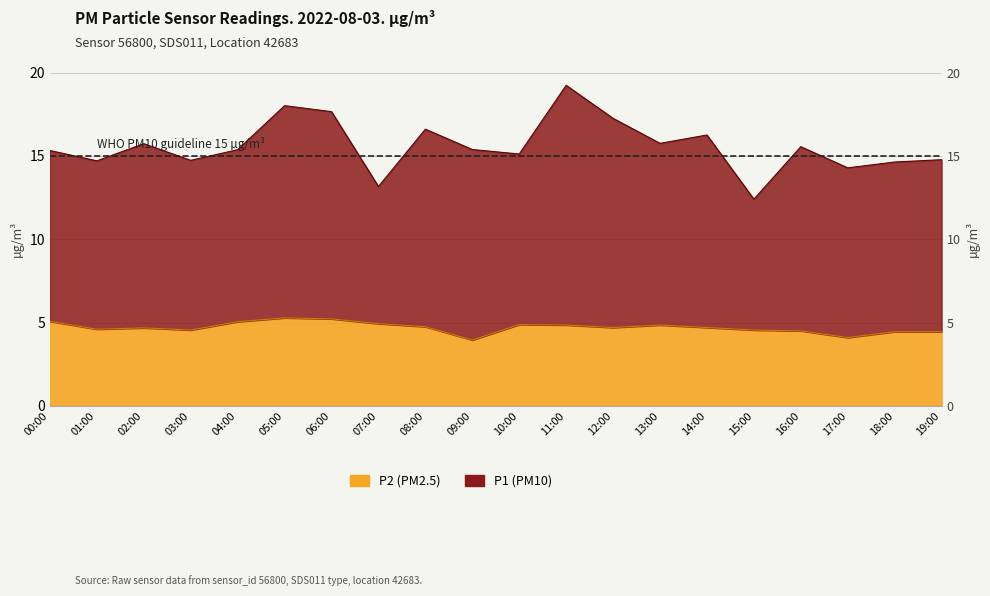

What is the difference between the second highest and second lowest values?

1.1